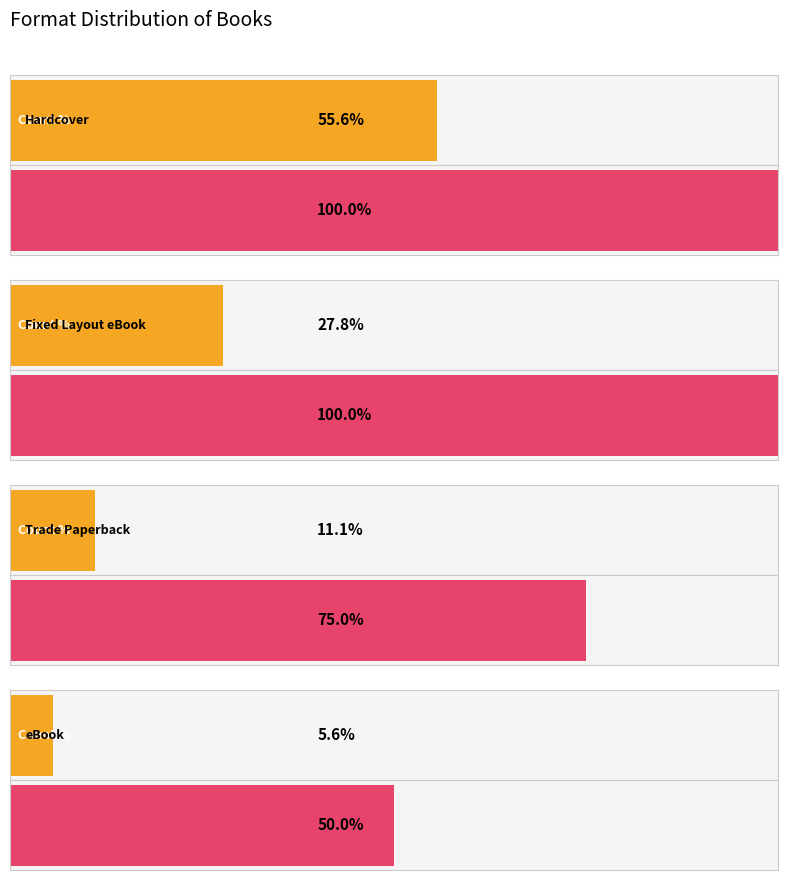

Which series has the largest total across all categories?

Avg Result